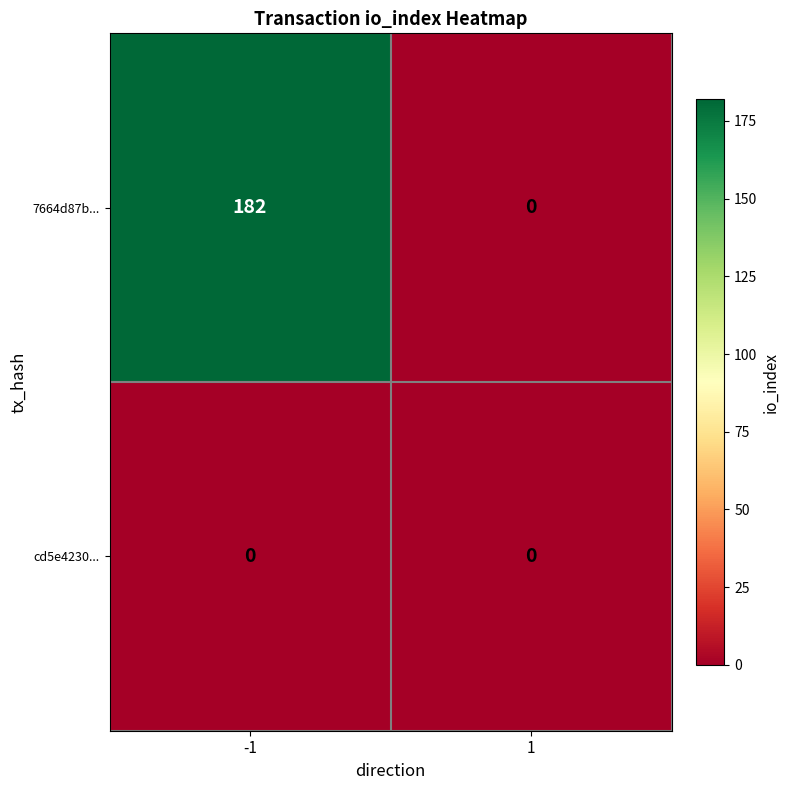

What is the spread (max minus min) of values at -1?

182